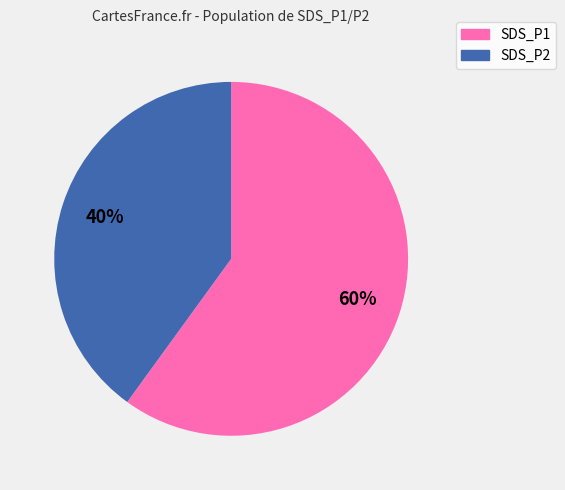

Is it true that SDS_P1 is 51% of the pie?

False